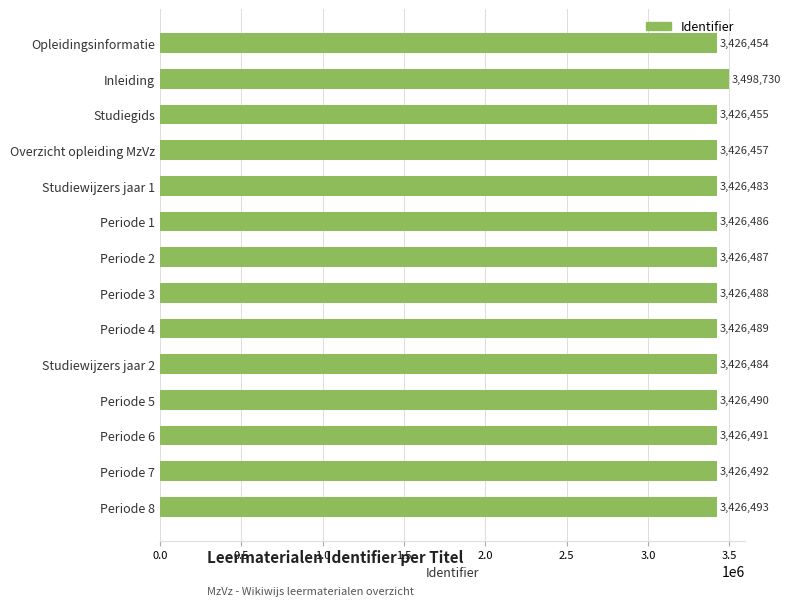

Where is the data nearest to the value 3462592?

Periode 8